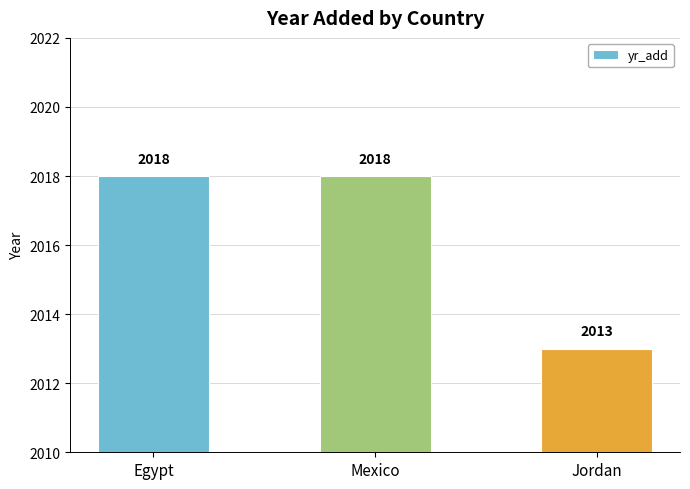

Between Mexico and Jordan, which is larger?

Mexico